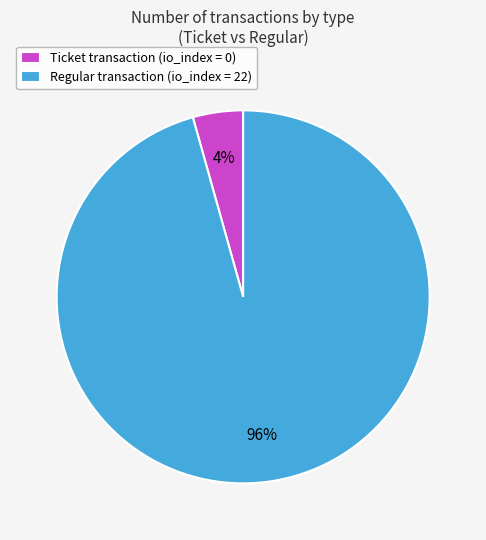

Which slice is the smallest?

Ticket transaction (io_index = 0)